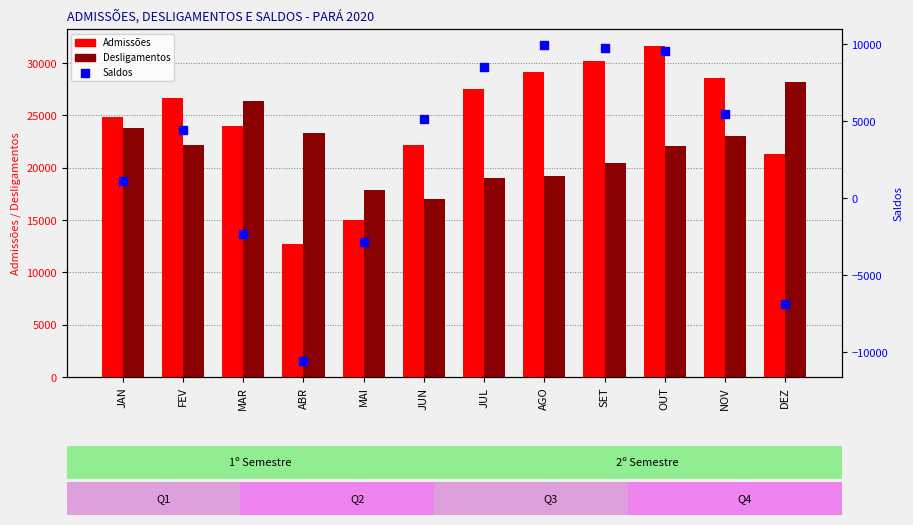

Is the value of Saldos at FEV greater than the value of Admissões at FEV?

No